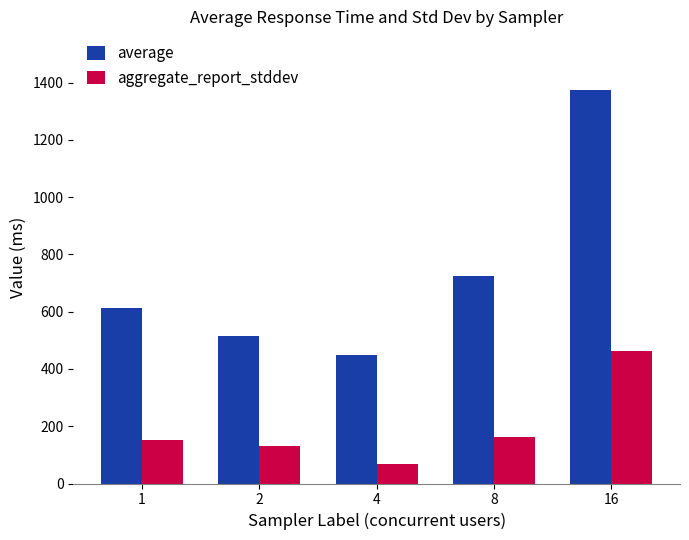

Reading right to left, transcribe all the data shown in this chart.

average: 1373.0	725.0	449.0	516.0	613.0
aggregate_report_stddev: 464.1	160.8	68.3	132.2	151.8